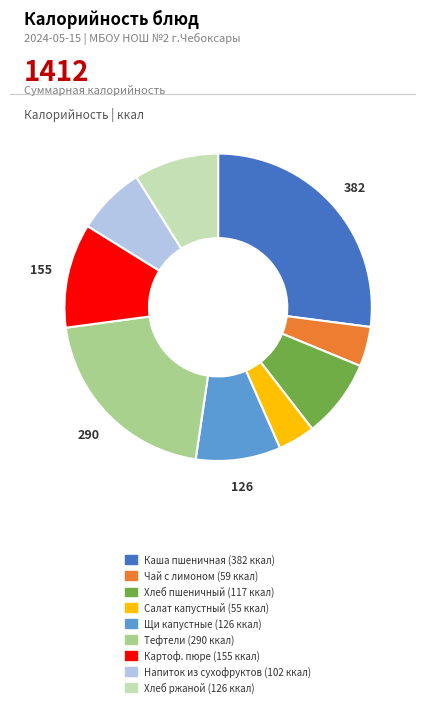

Is there any slice that represents more than half of the pie?

No